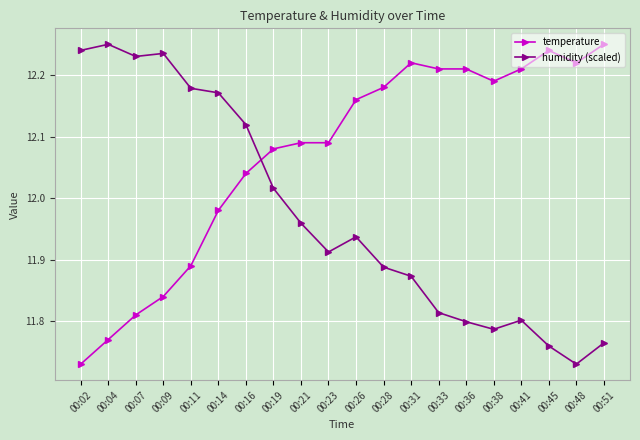

Which series changed the most between 00:04 and 00:16?

temperature